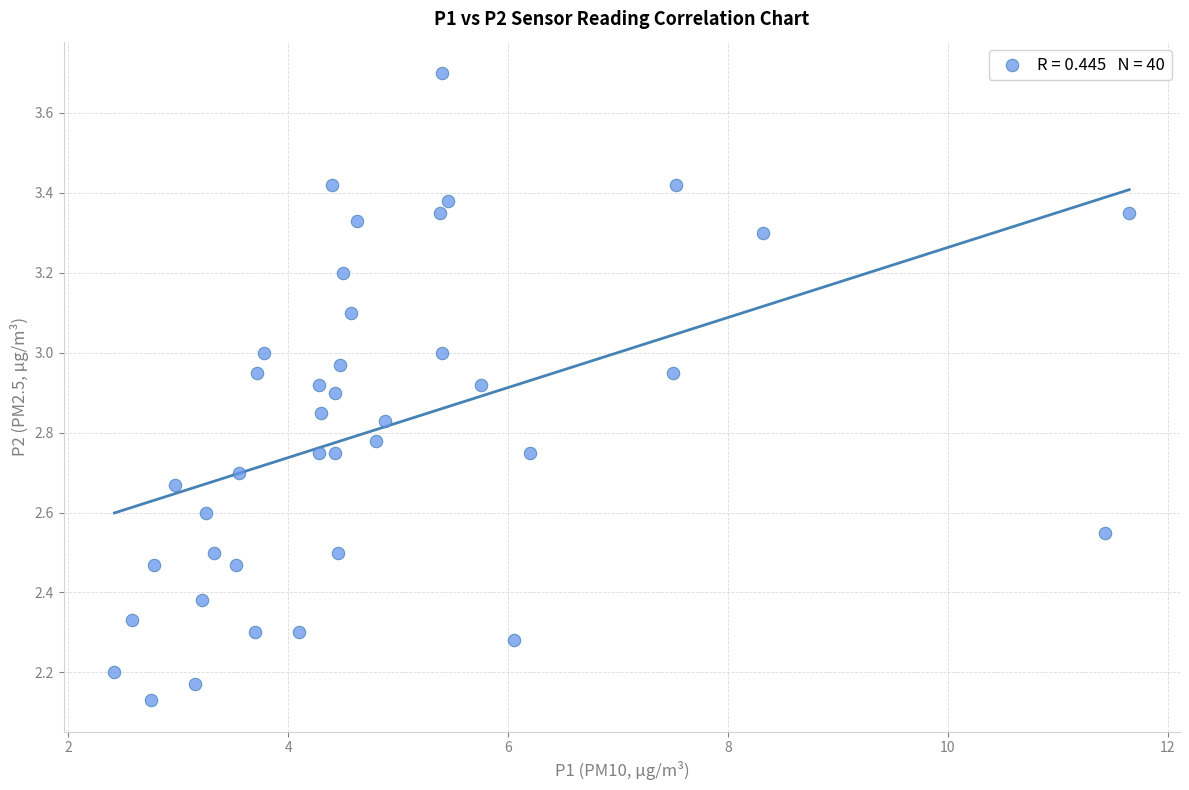

What is the range of X values (max minus min)?

9.2